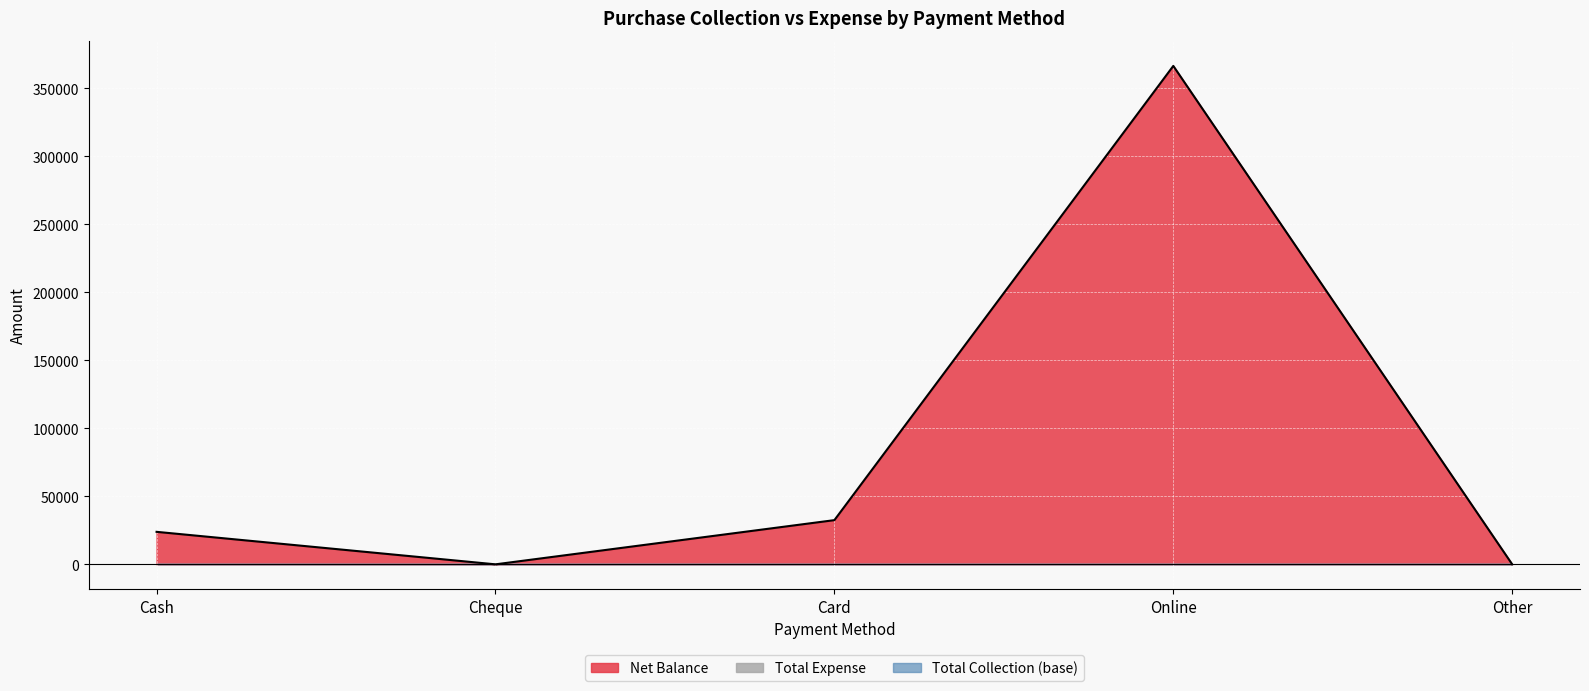

Does the chart display data point markers on the line(s)?

No